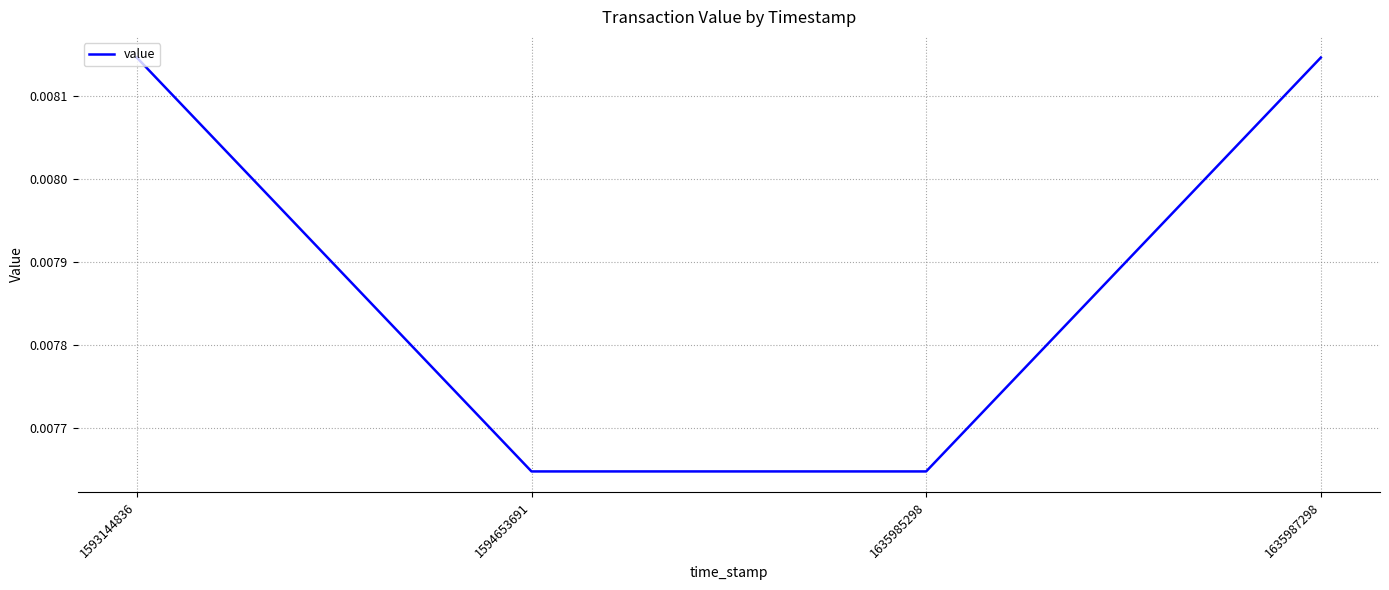

Count the values in the range 0 to 1.

4